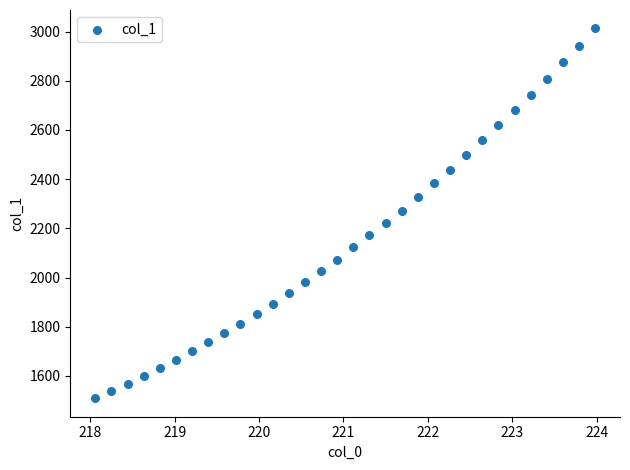

What is the range of X values (max minus min)?

5.9